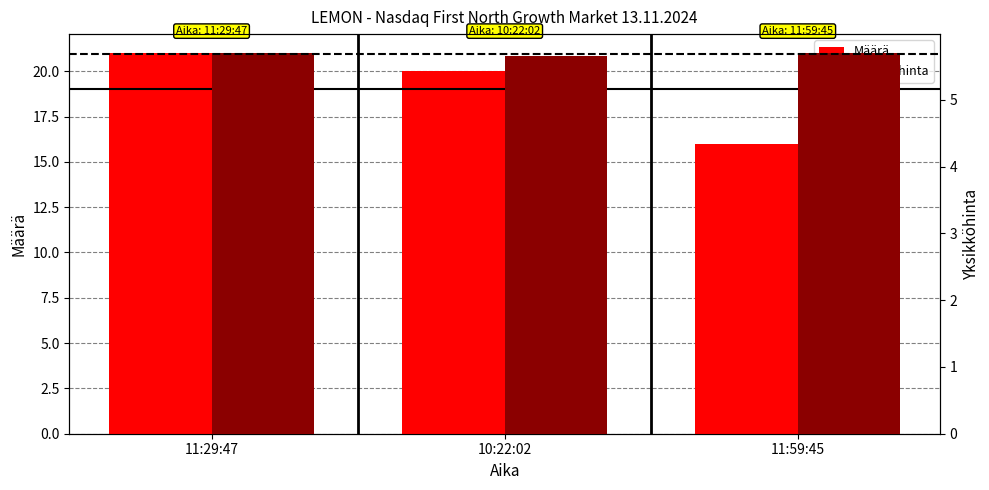

What is the sum of the Yksikköhinta values at 11:59:45 and 10:22:02?

11.4